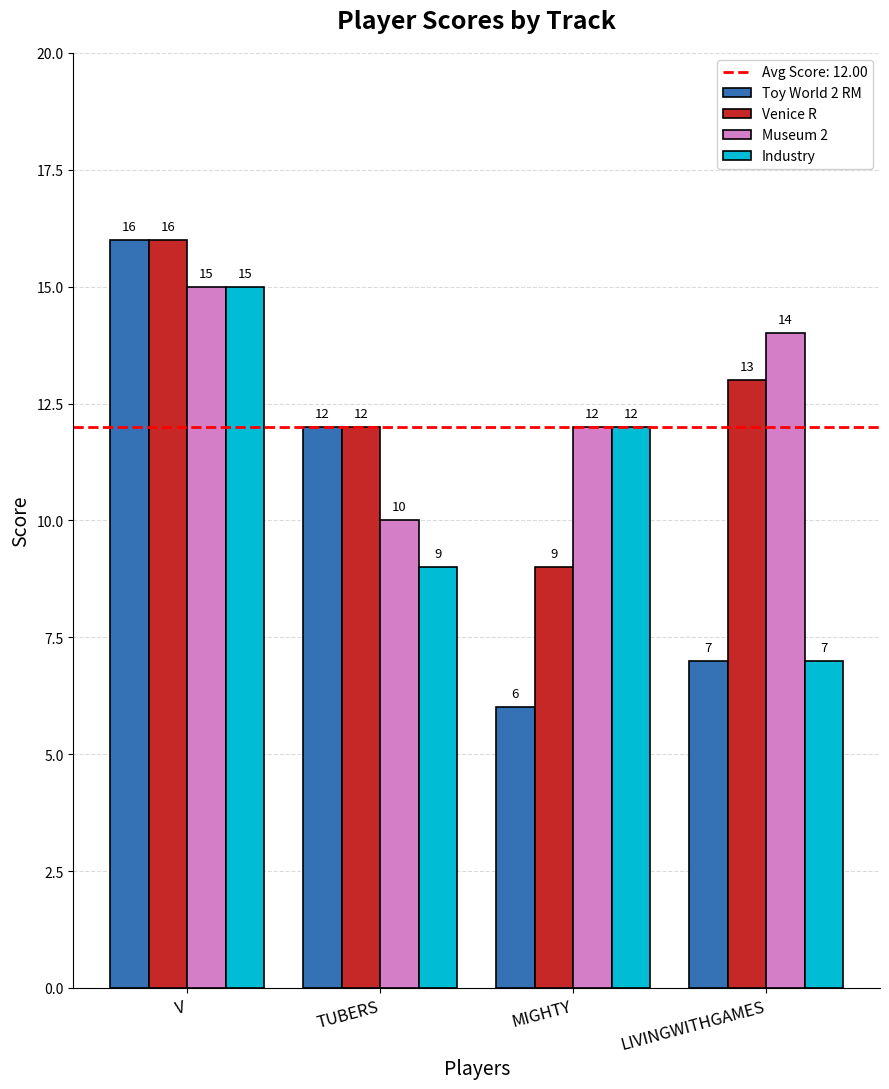

Is it true that Venice R equals 13 at LIVINGWITHGAMES?

True